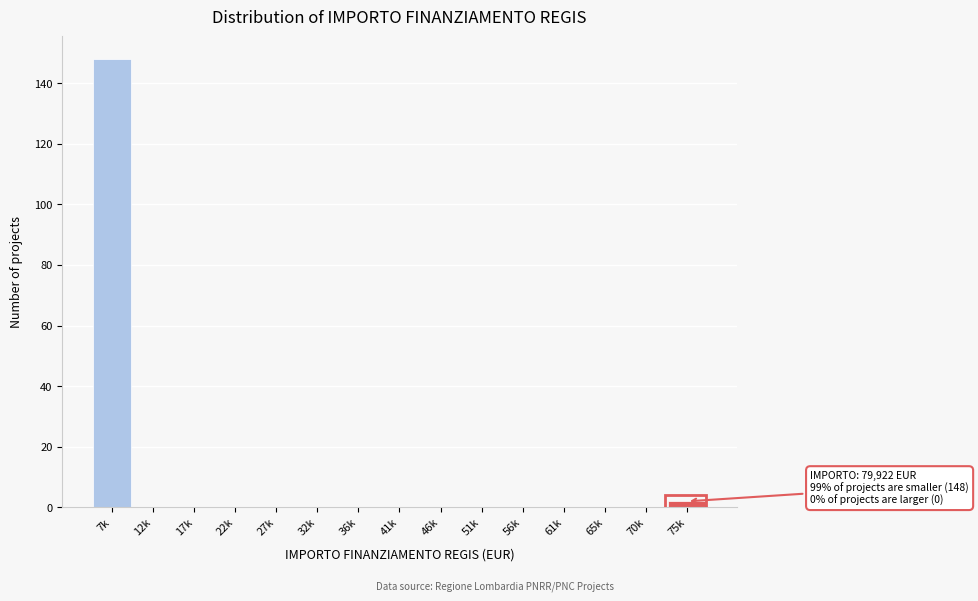

Reading right to left, extract all data points from this chart.

75k=2	70k=0	65k=0	61k=0	56k=0	51k=0	46k=0	41k=0	36k=0	32k=0	27k=0	22k=0	17k=0	12k=0	7k=148